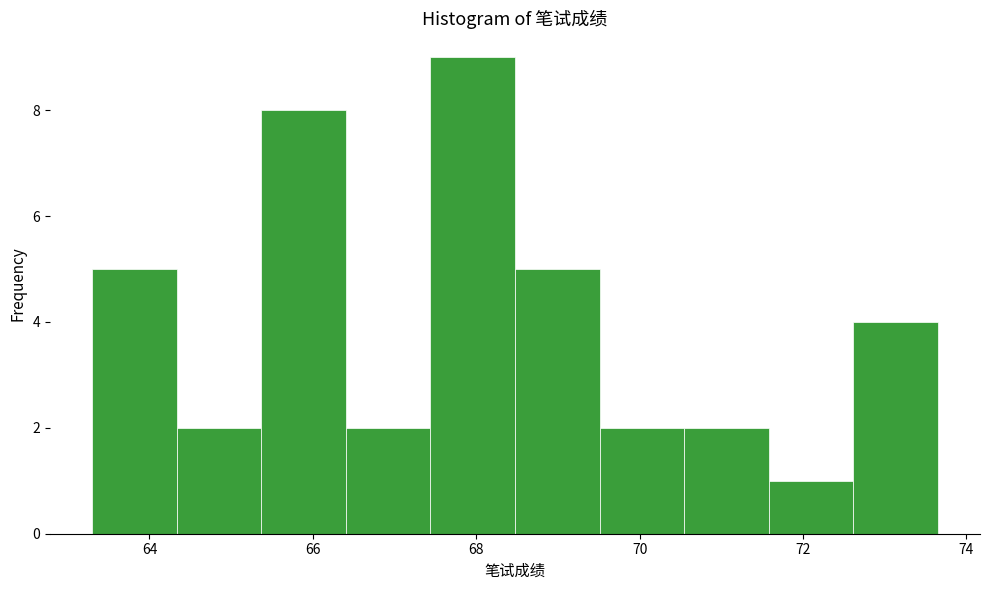

How tall is the bar that spans 66.4 to 67.4 on the x-axis? Neither the bar edges nor the heights are printed on the chart, so give them approximately, as read against the axes.

2